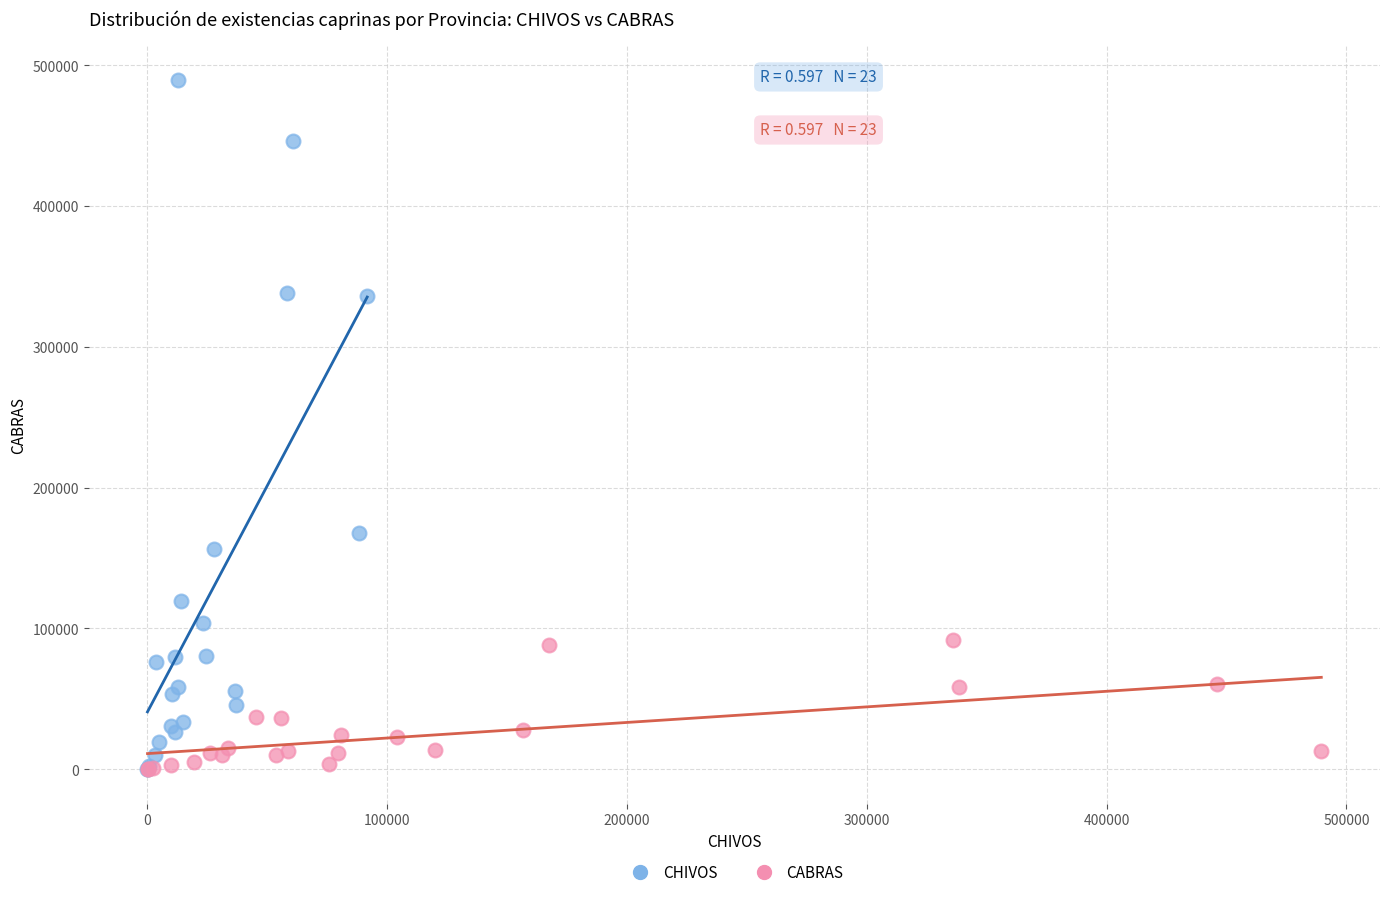

What are all the series names shown in the legend?

CHIVOS, CABRAS